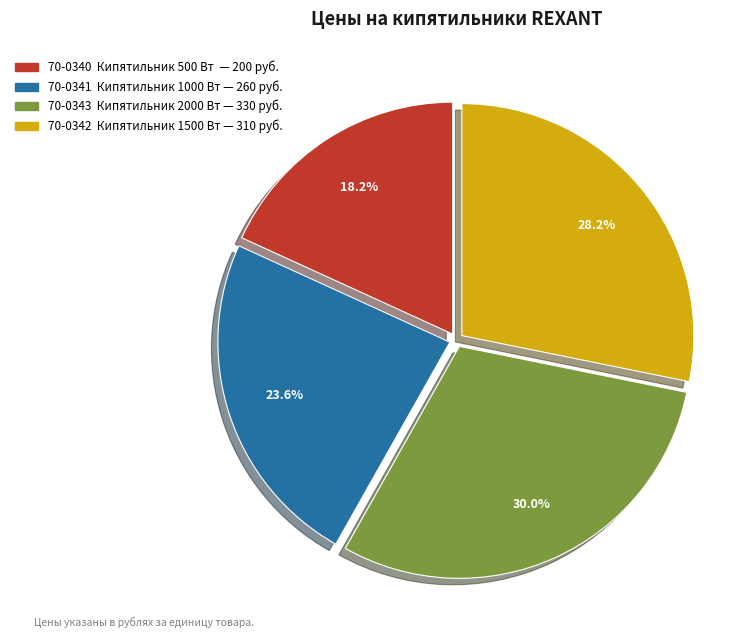

Combined, what portion of the pie is 70-0343 Кипятильник 2000 Вт and 70-0340 Кипятильник 500 Вт?

48.2%